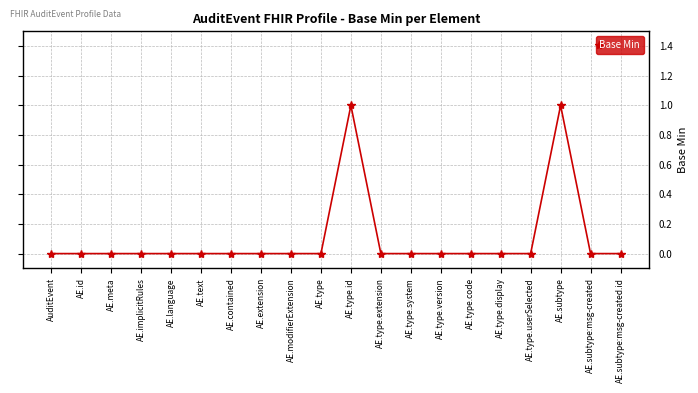

How many lines are shown in the chart?

1